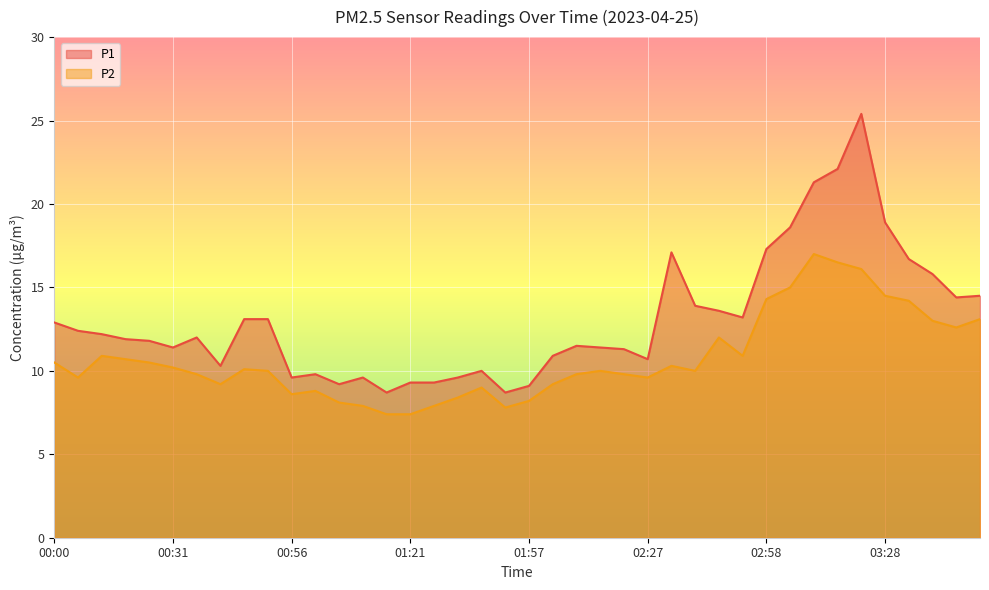

At which category does P2 reach its first local peak?

00:11